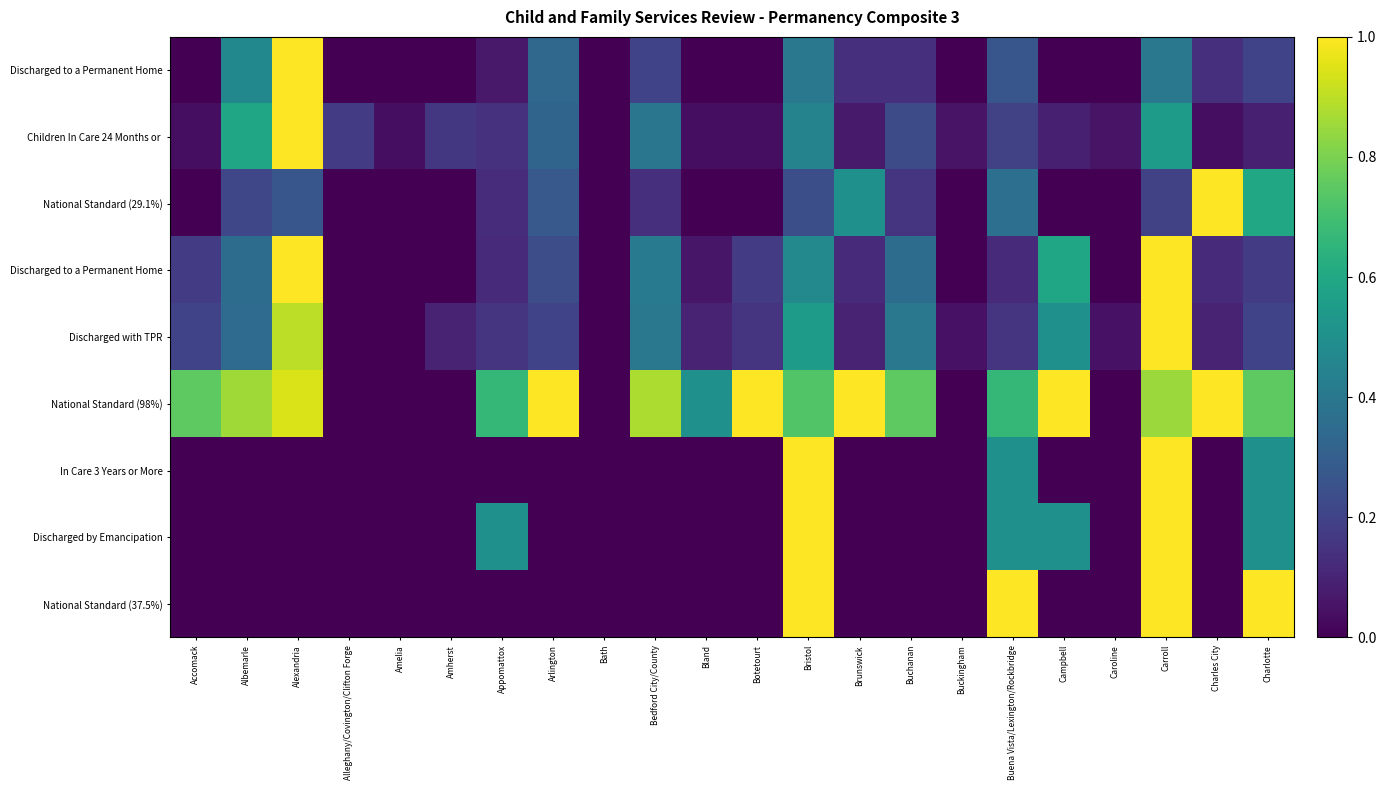

What is the difference between the highest and lowest values at Campbell?

1.0